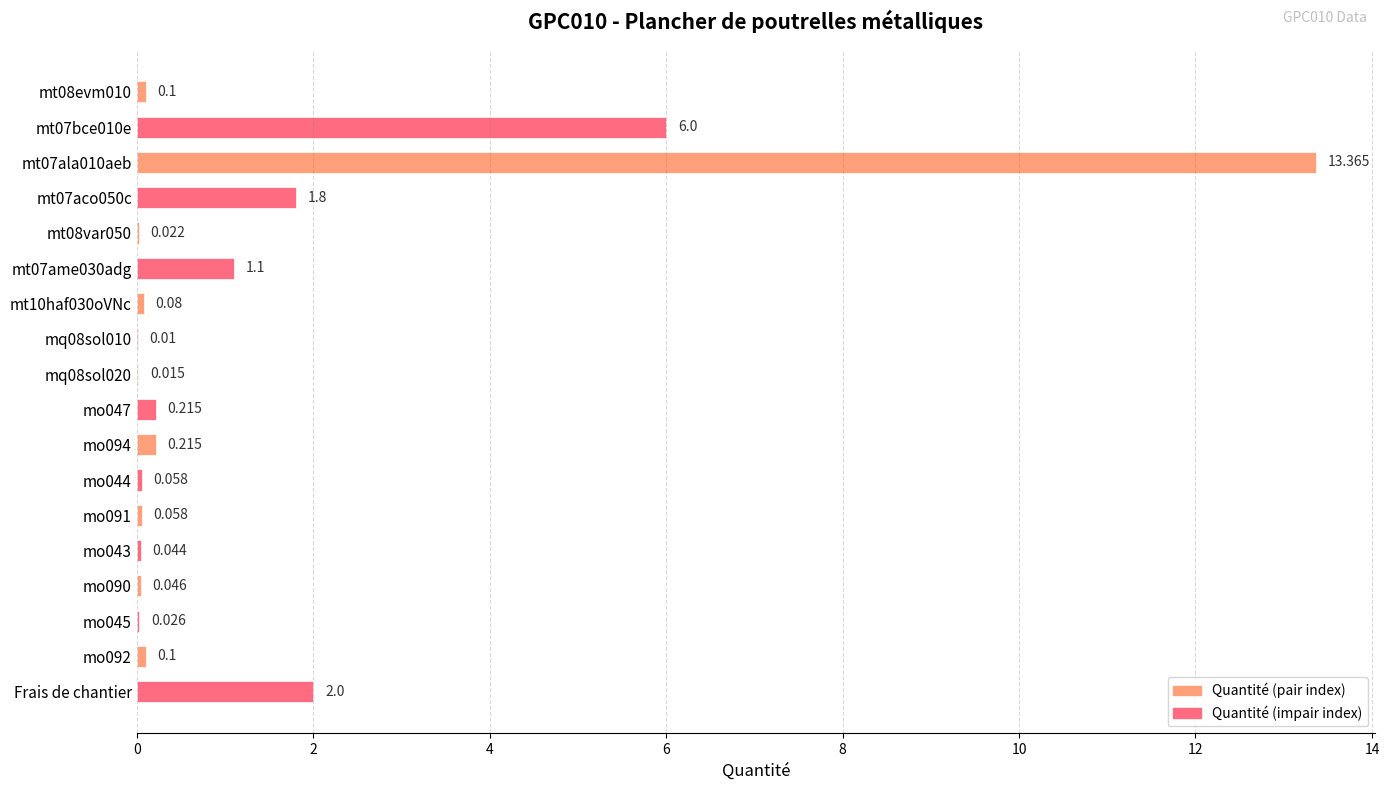

Which has a higher value, mo094 or Frais de chantier?

Frais de chantier